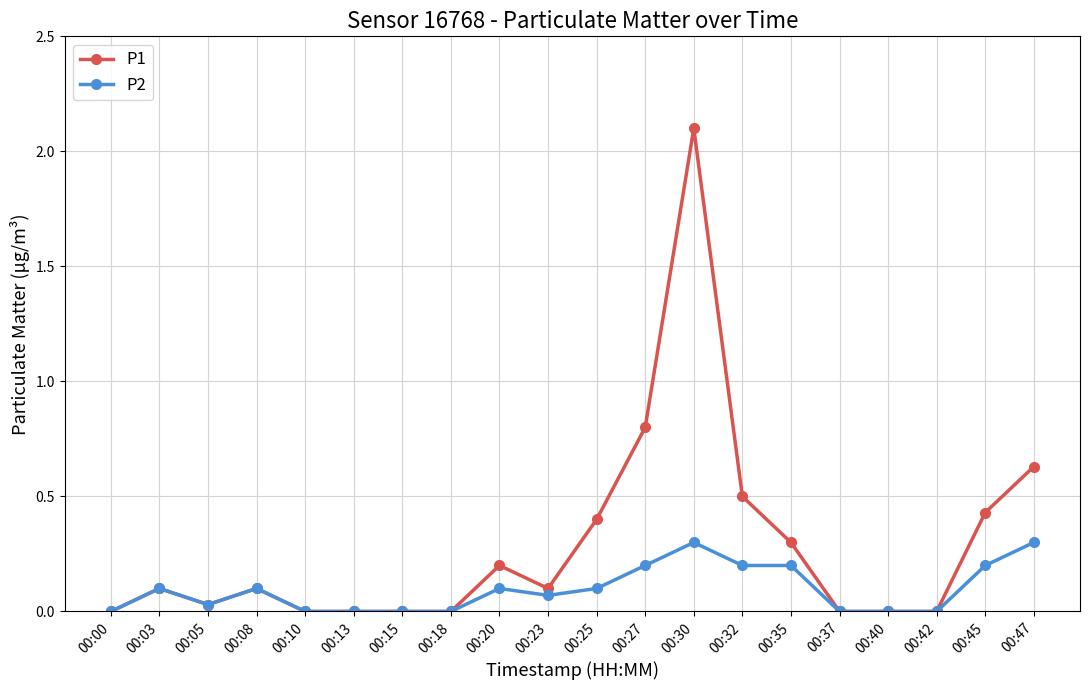

What is the difference between the second highest and second lowest values in the P2 series?

0.3